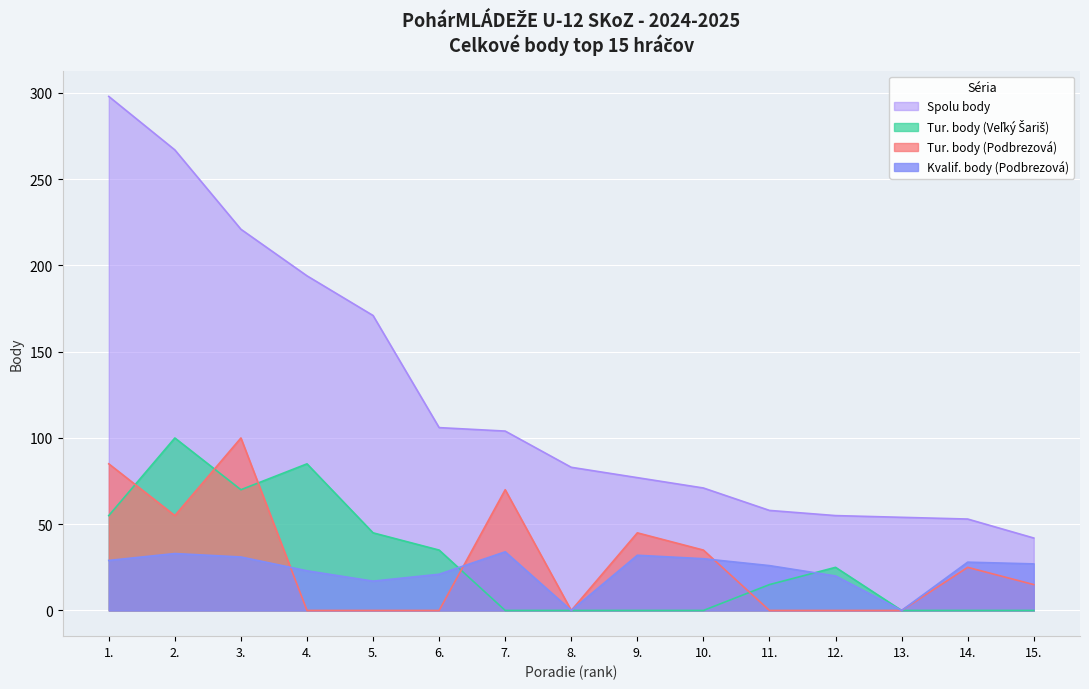

At which label does Tur. body (Podbrezová) first exceed 15?

1.